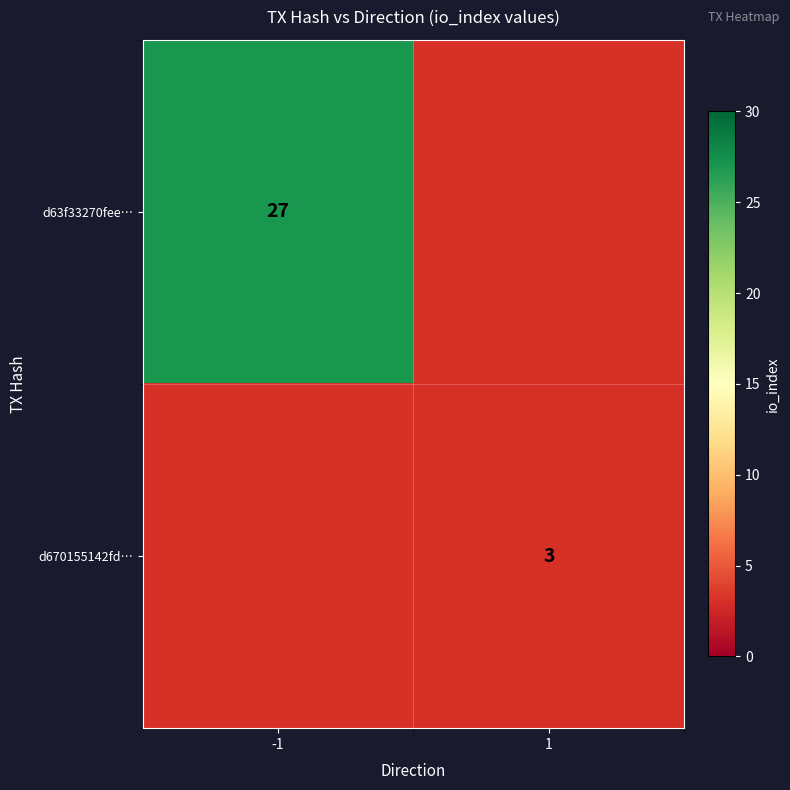

The d63f33270fee… series shows 12.0 at -1. True or false?

False